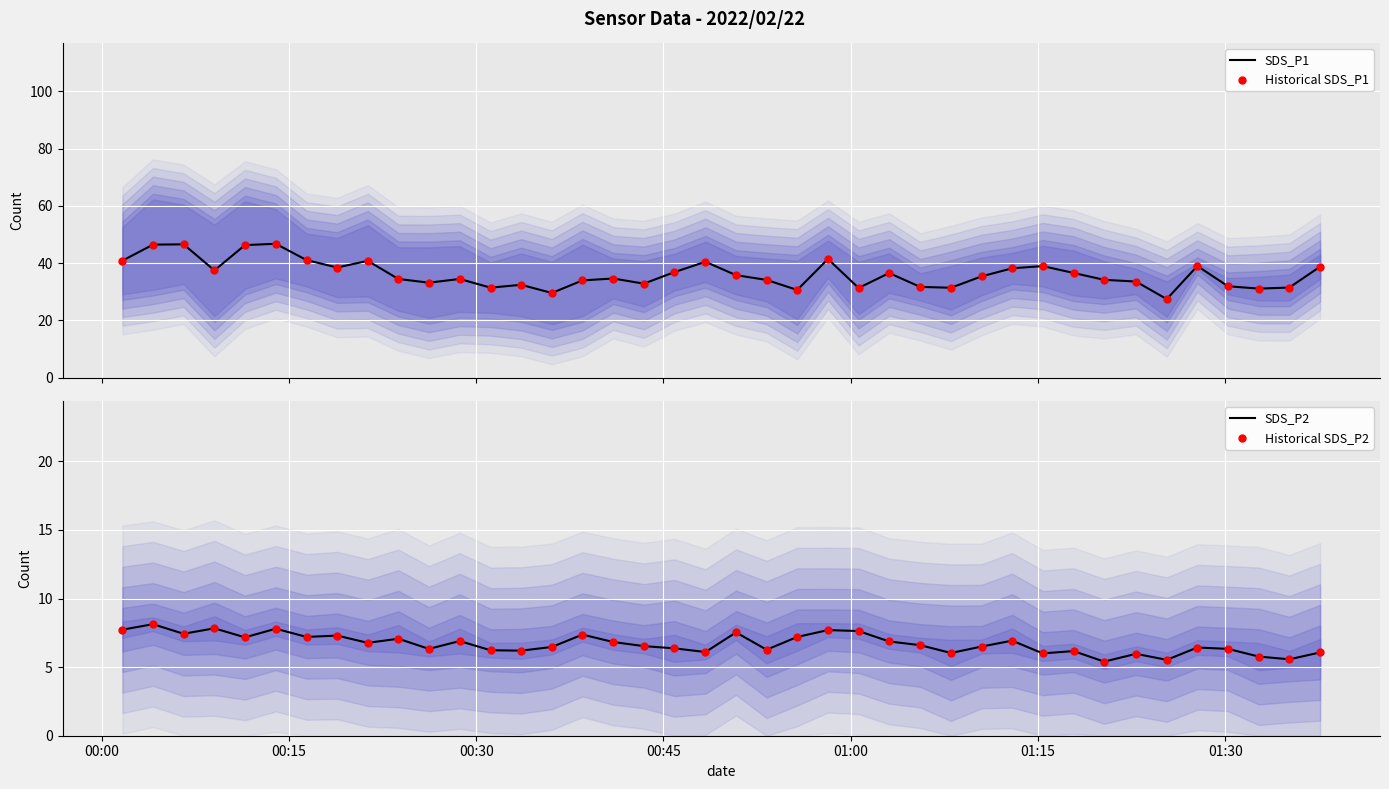

What is the maximum value for SDS_P1?

46.8